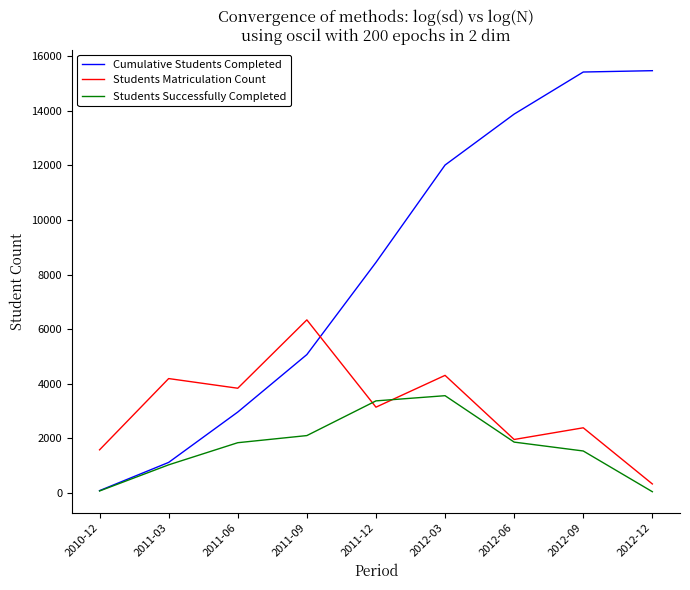

The value of Students Successfully Completed at 2012-06 is 1865. True or false?

True